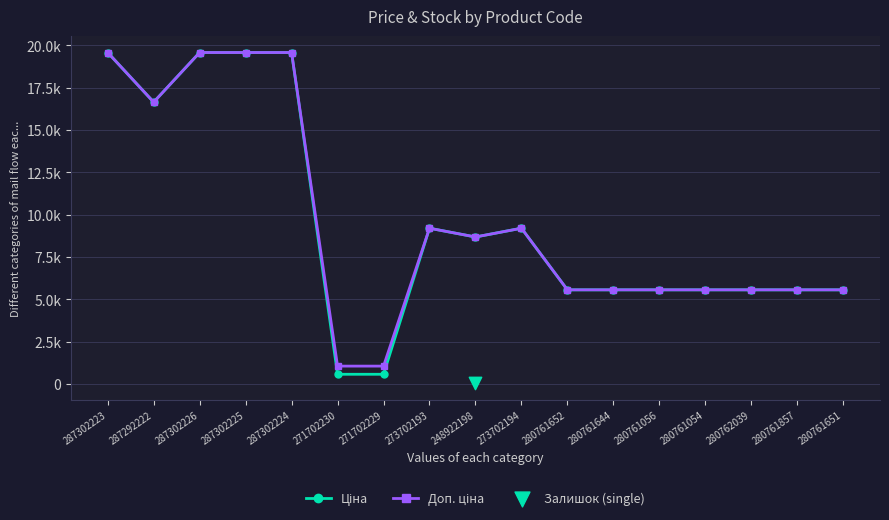

Which series has the largest total across all categories?

Доп. ціна